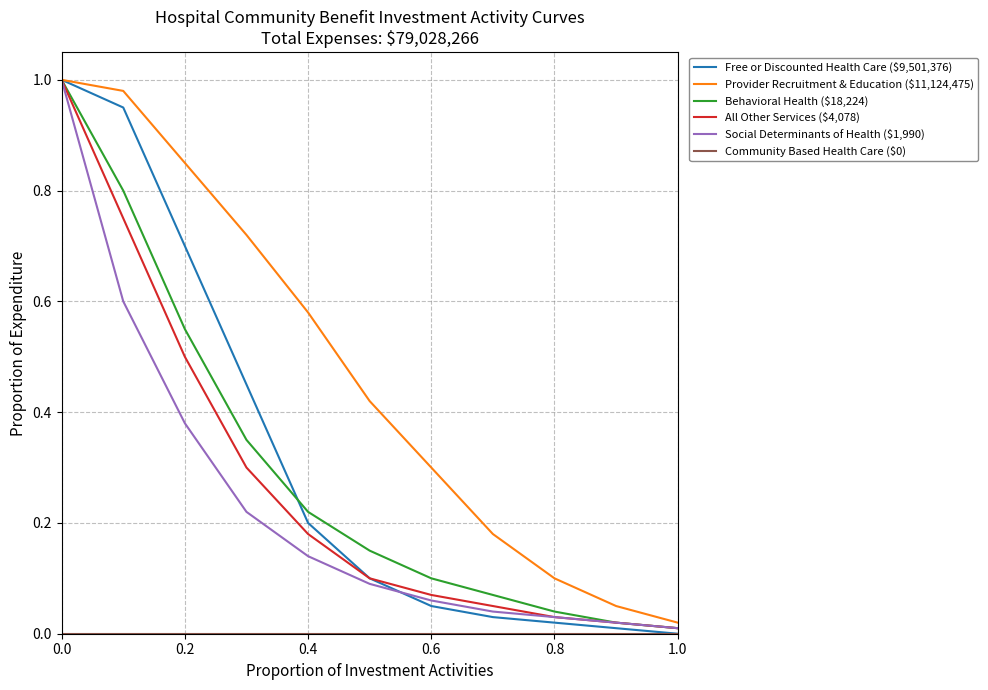

Which series has the largest total across all categories?

Provider Recruitment & Education ($11,124,475)